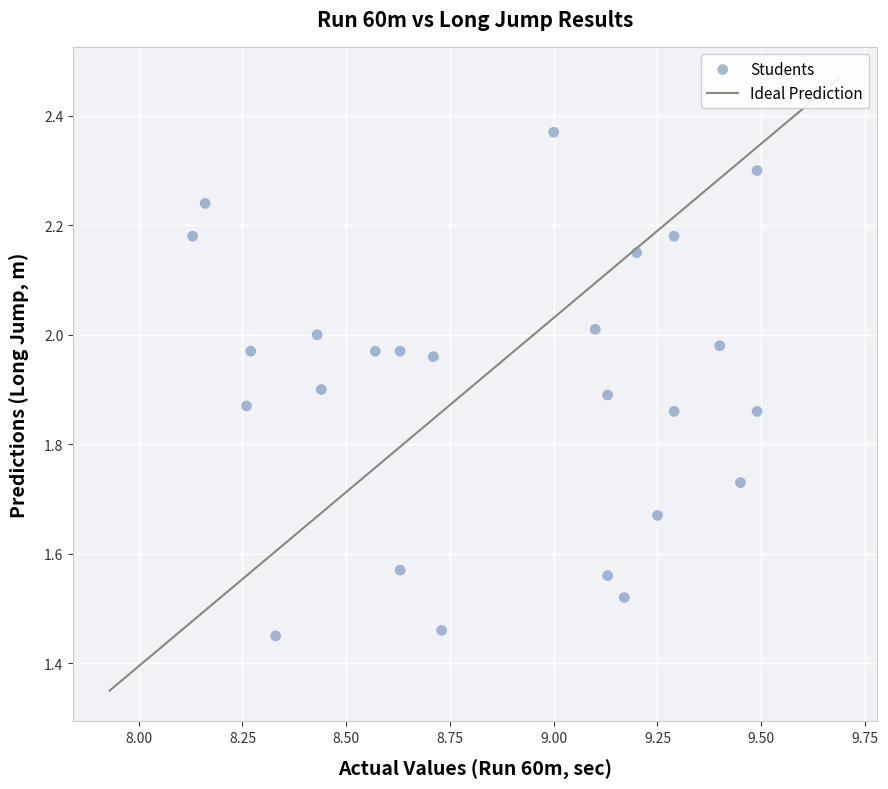

What is the range of Y values (max minus min)?

0.9